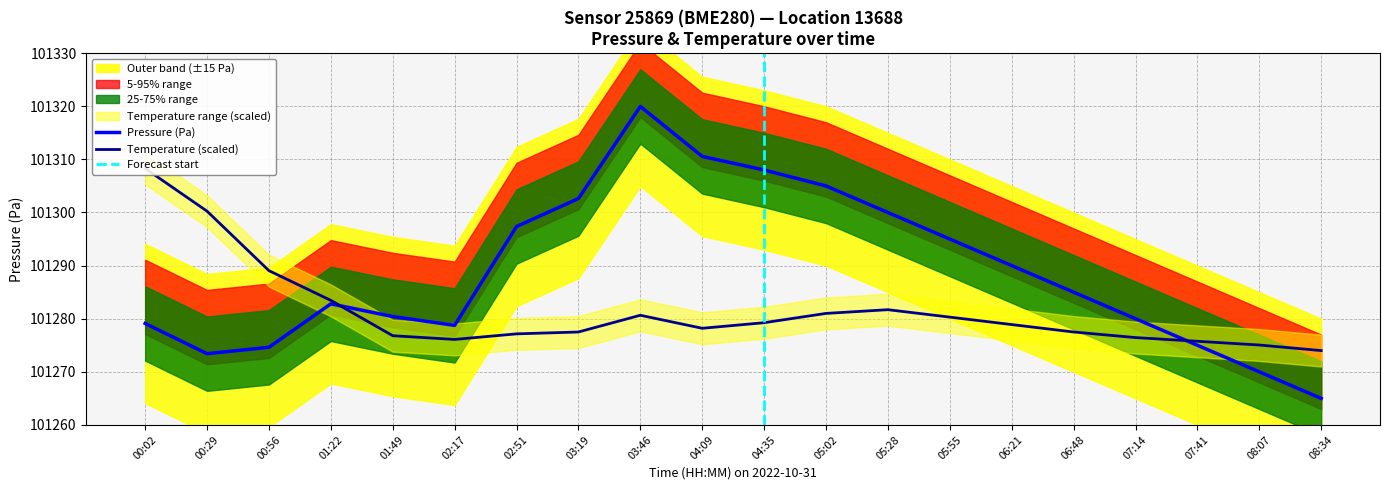

What position from the right is 07:41?

3